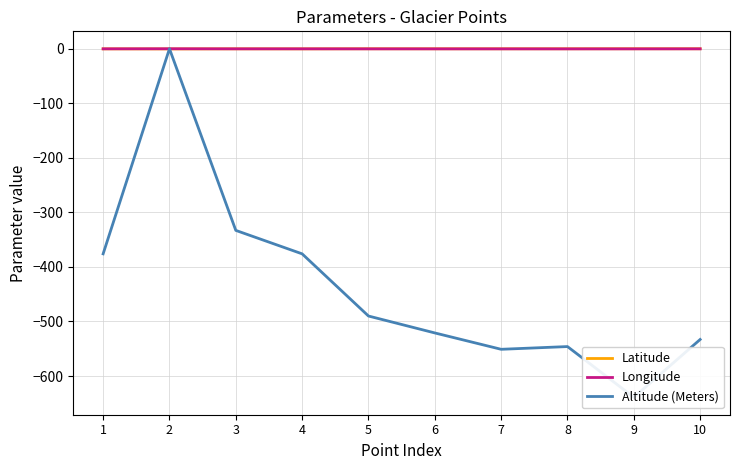

Where is Altitude (Meters) nearest to the value -319?

3